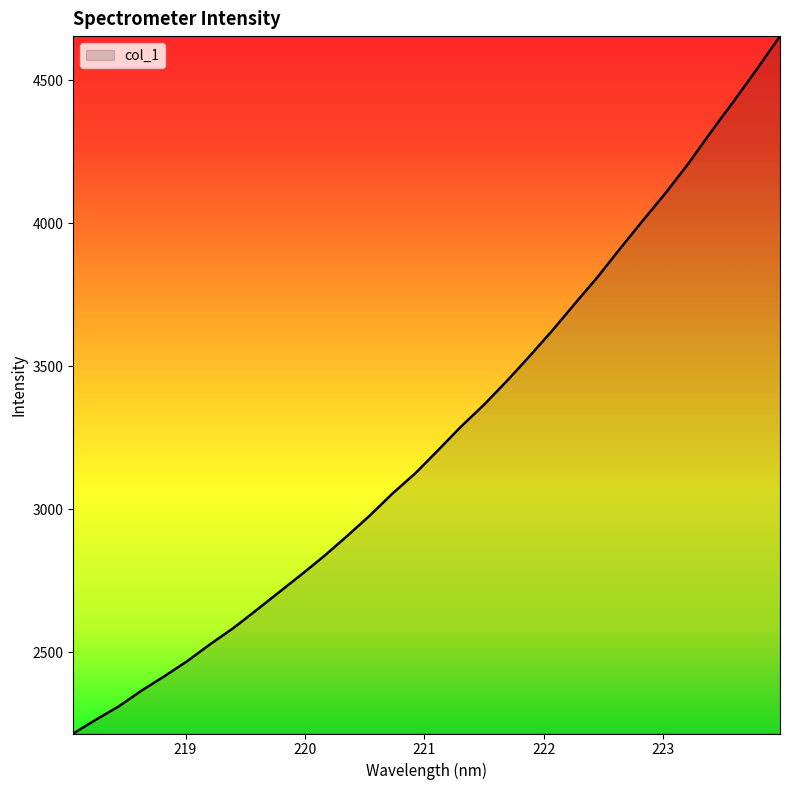

What is the minimum value shown in the chart?

2215.7